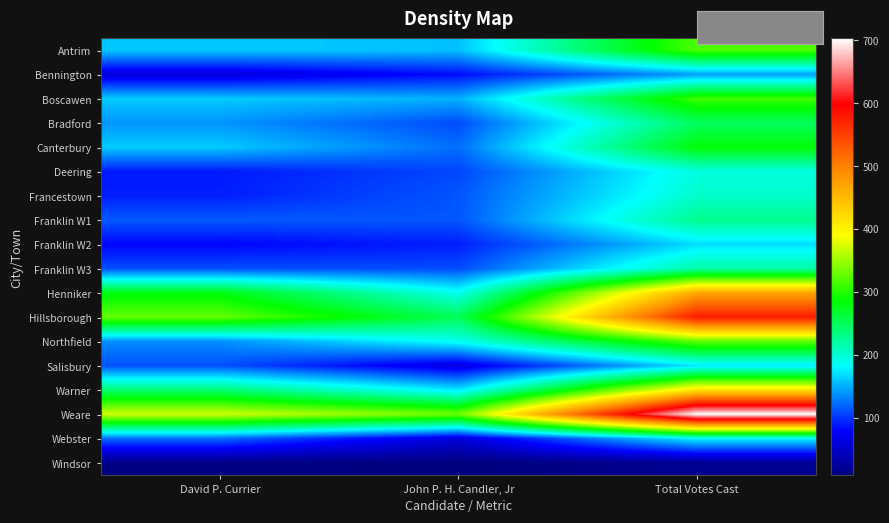

Reading left to right, extract all data points from this chart.

Antrim: David P. Currier=160	John P. H. Candler, Jr=157	Total Votes Cast=317
Bennington: David P. Currier=60	John P. H. Candler, Jr=83	Total Votes Cast=143
Boscawen: David P. Currier=161	John P. H. Candler, Jr=150	Total Votes Cast=311
Bradford: David P. Currier=139	John P. H. Candler, Jr=109	Total Votes Cast=248
Canterbury: David P. Currier=161	John P. H. Candler, Jr=123	Total Votes Cast=284
Deering: David P. Currier=88	John P. H. Candler, Jr=107	Total Votes Cast=195
Francestown: David P. Currier=90	John P. H. Candler, Jr=113	Total Votes Cast=203
Franklin W1: David P. Currier=115	John P. H. Candler, Jr=113	Total Votes Cast=228
Franklin W2: David P. Currier=79	John P. H. Candler, Jr=90	Total Votes Cast=169
Franklin W3: David P. Currier=110	John P. H. Candler, Jr=109	Total Votes Cast=219
Henniker: David P. Currier=279	John P. H. Candler, Jr=189	Total Votes Cast=468
Hillsborough: David P. Currier=327	John P. H. Candler, Jr=251	Total Votes Cast=578
Northfield: David P. Currier=136	John P. H. Candler, Jr=188	Total Votes Cast=324
Salisbury: David P. Currier=111	John P. H. Candler, Jr=62	Total Votes Cast=173
Warner: David P. Currier=240	John P. H. Candler, Jr=174	Total Votes Cast=414
Weare: David P. Currier=371	John P. H. Candler, Jr=332	Total Votes Cast=703
Webster: David P. Currier=122	John P. H. Candler, Jr=58	Total Votes Cast=180
Windsor: David P. Currier=11	John P. H. Candler, Jr=8	Total Votes Cast=19